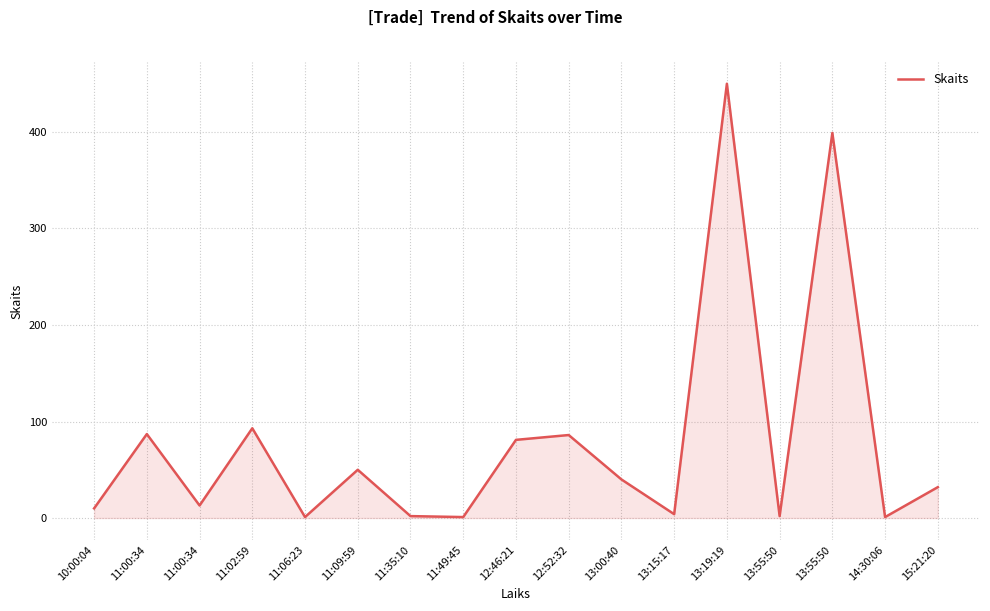

Reading left to right, transcribe all the data shown in this chart.

10	87	13	93	1	50	2	1	81	86	40	4	450	2	399	1	32